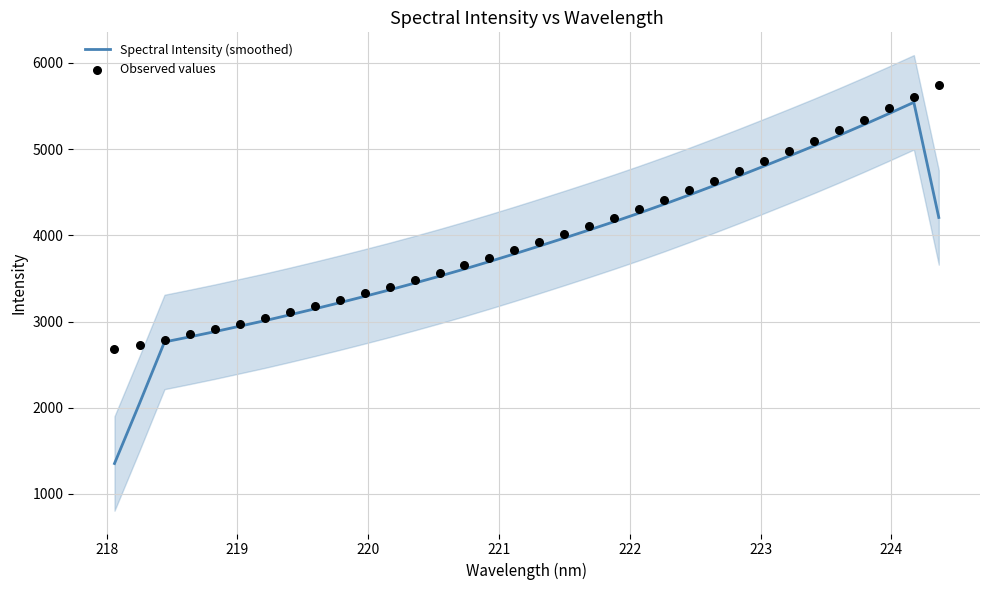

Which series has the largest Y range (max minus min)?

Spectral Intensity (smoothed)